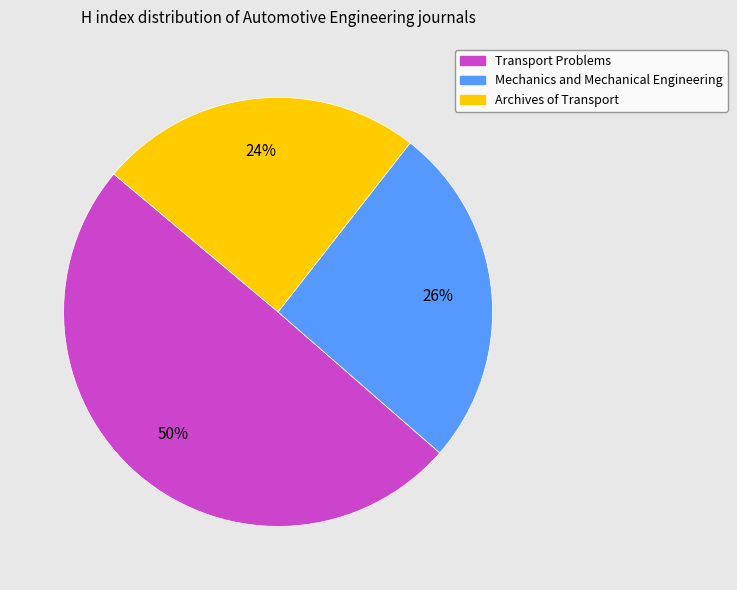

Is Mechanics and Mechanical Engineering the majority of the pie?

No